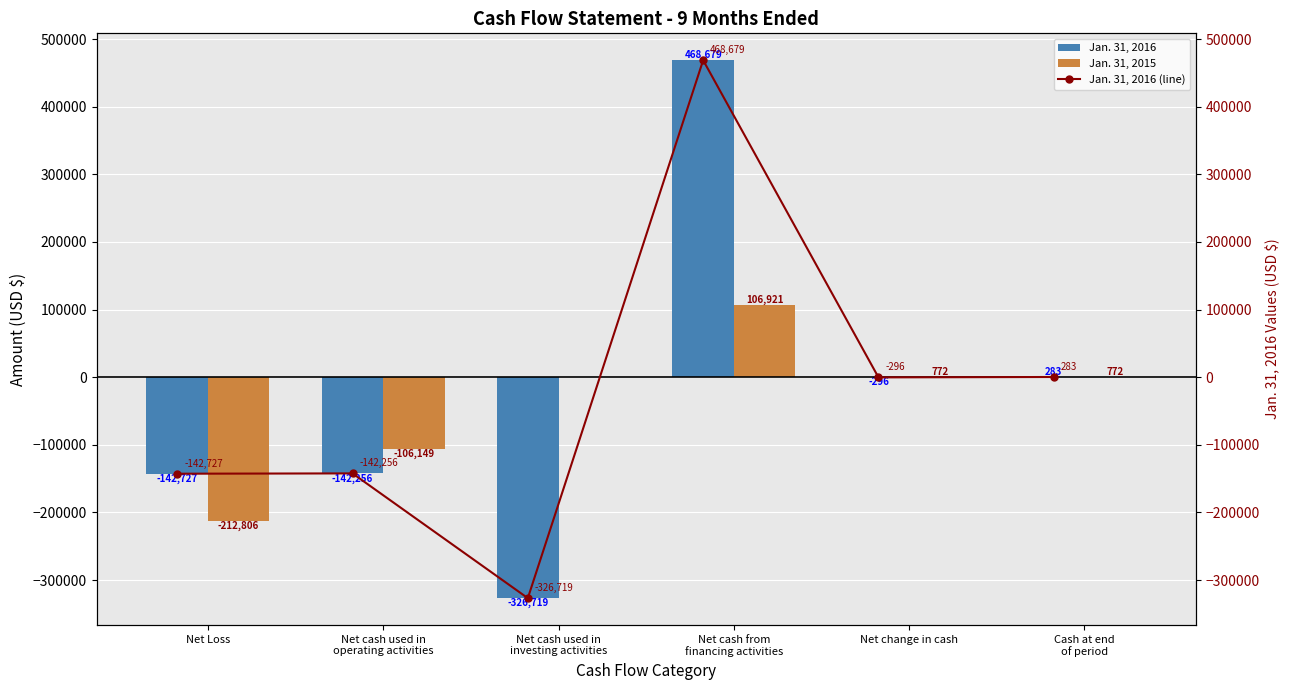

What is the highest value of the Jan. 31, 2016 series?

468679